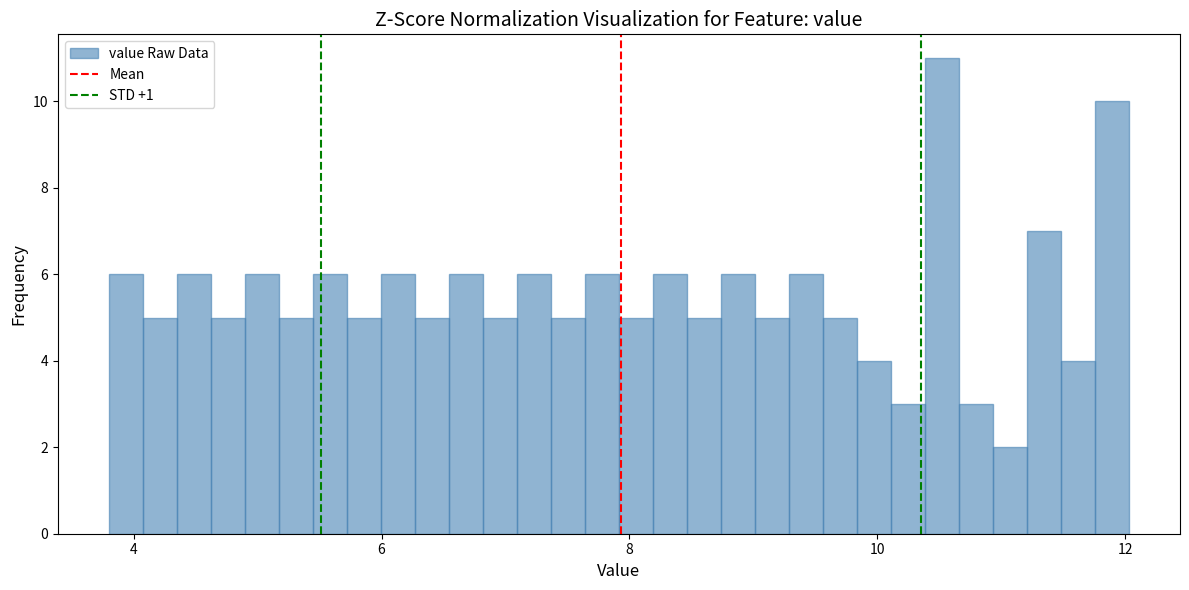

Around what value on the x-axis is the tallest bar? Give the approximate position of its centre, as read against the axis.

10.6